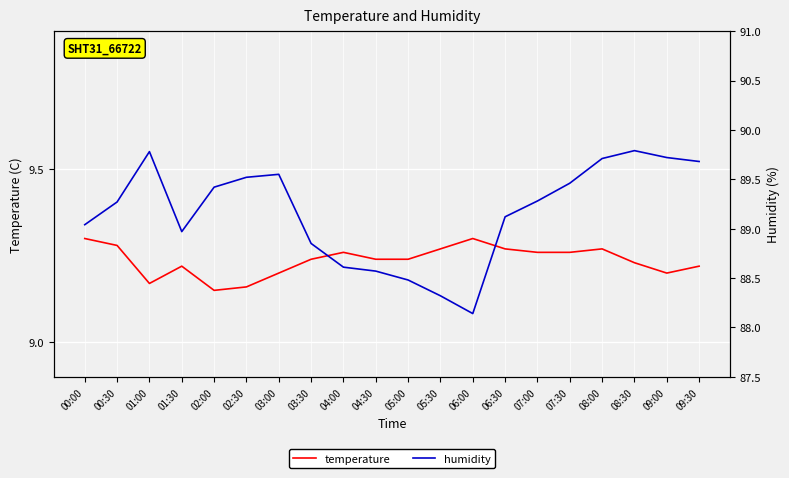

The value of temperature at 06:00 is 4.3. True or false?

False